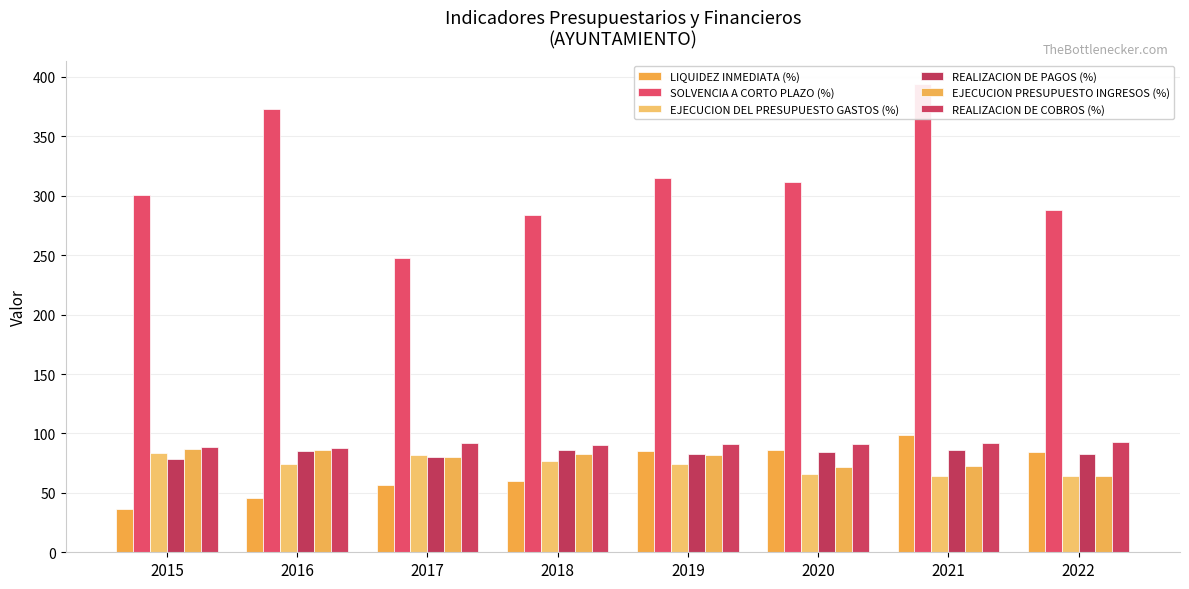

The value of REALIZACION DE COBROS (%) at 2015 is 88.8. True or false?

True